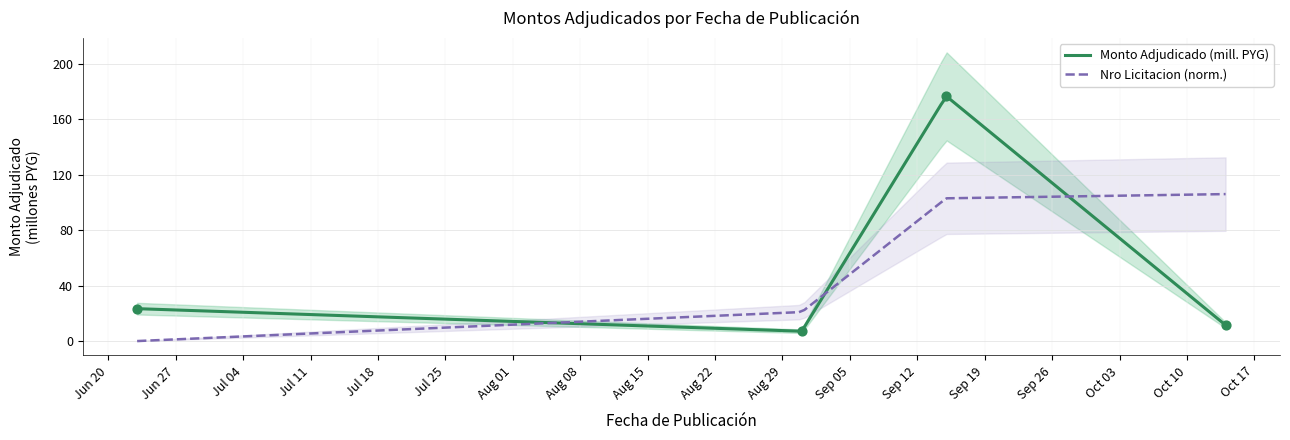

Between 2022-09-15 and 2022-08-31, which is larger?

2022-09-15